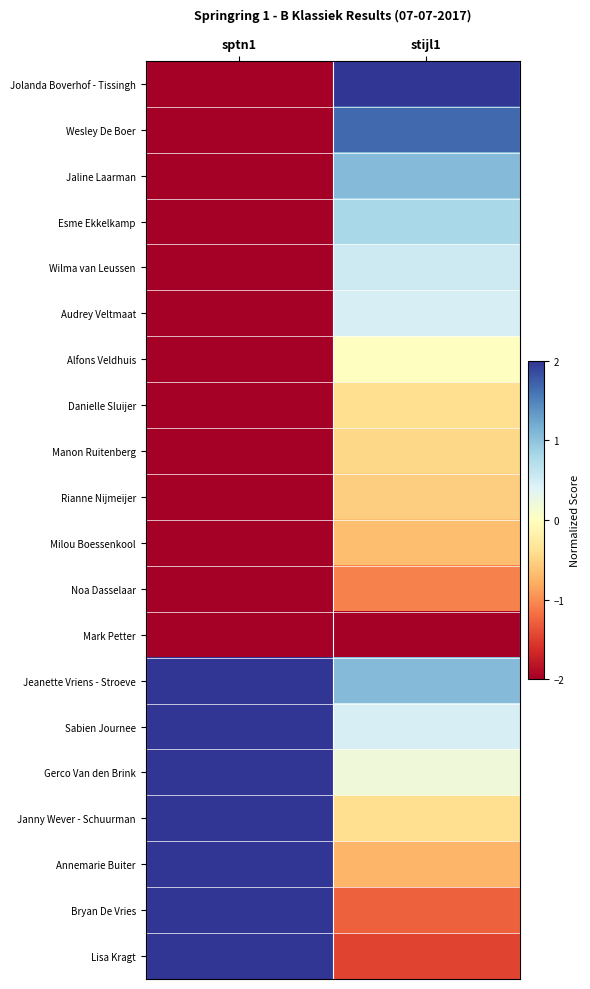

Reading left to right, transcribe all the data shown in this chart.

Jolanda Boverhof - Tissingh: sptn1=-2.0	stijl1=2.0
Wesley De Boer: sptn1=-2.0	stijl1=1.7
Jaline Laarman: sptn1=-2.0	stijl1=1.1
Esme Ekkelkamp: sptn1=-2.0	stijl1=0.8
Wilma van Leussen: sptn1=-2.0	stijl1=0.5
Audrey Veltmaat: sptn1=-2.0	stijl1=0.5
Alfons Veldhuis: sptn1=-2.0	stijl1=0.0
Danielle Sluijer: sptn1=-2.0	stijl1=-0.4
Manon Ruitenberg: sptn1=-2.0	stijl1=-0.5
Rianne Nijmeijer: sptn1=-2.0	stijl1=-0.5
Milou Boessenkool: sptn1=-2.0	stijl1=-0.7
Noa Dasselaar: sptn1=-2.0	stijl1=-1.1
Mark Petter: sptn1=-2.0	stijl1=-2.0
Jeanette Vriens - Stroeve: sptn1=2.0	stijl1=1.1
Sabien Journee: sptn1=2.0	stijl1=0.5
Gerco Van den Brink: sptn1=2.0	stijl1=0.2
Janny Wever - Schuurman: sptn1=2.0	stijl1=-0.4
Annemarie Buiter: sptn1=2.0	stijl1=-0.7
Bryan De Vries: sptn1=2.0	stijl1=-1.3
Lisa Kragt: sptn1=2.0	stijl1=-1.5